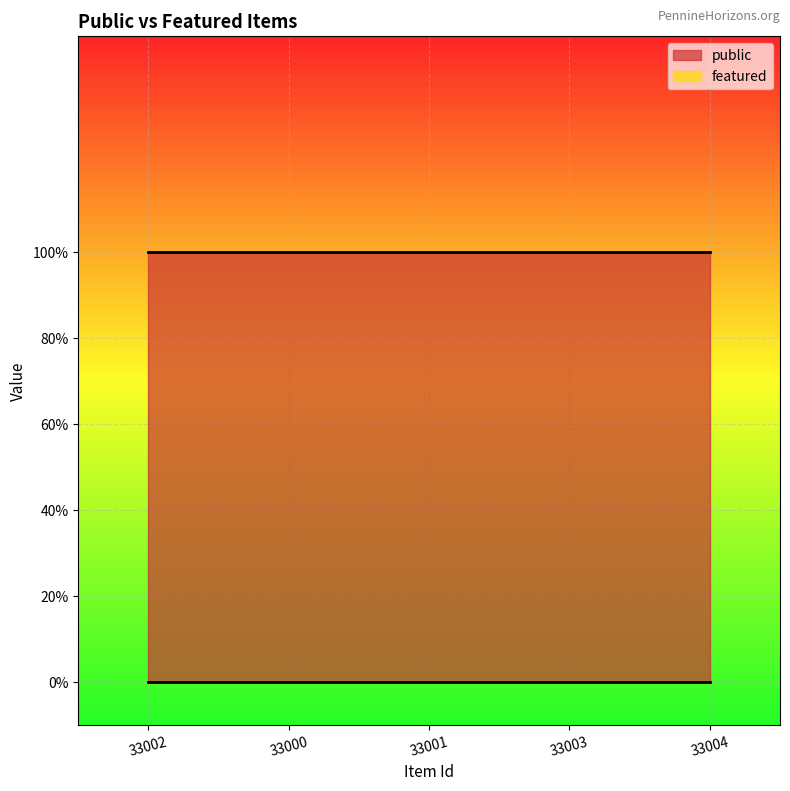

Which category has the lowest value across all series?

33002